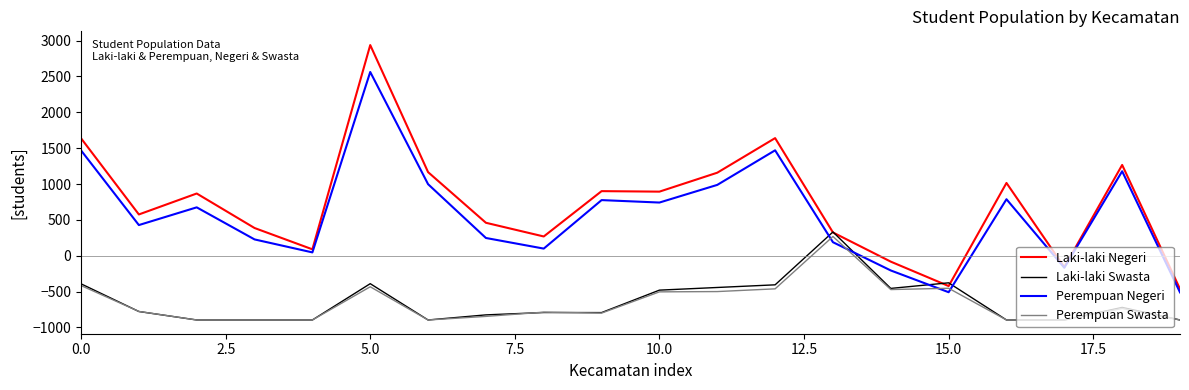

How many times do Perempuan Negeri and Laki-laki Swasta cross each other?

4